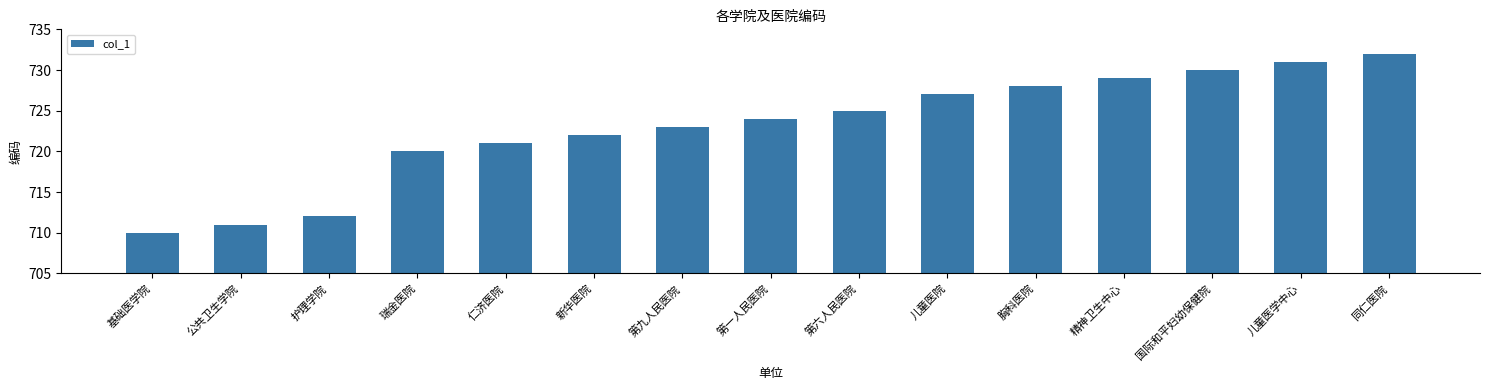

Reading right to left, what are all the values shown in this chart?

同仁医院=732	儿童医学中心=731	国际和平妇幼保健院=730	精神卫生中心=729	胸科医院=728	儿童医院=727	第六人民医院=725	第一人民医院=724	第九人民医院=723	新华医院=722	仁济医院=721	瑞金医院=720	护理学院=712	公共卫生学院=711	基础医学院=710